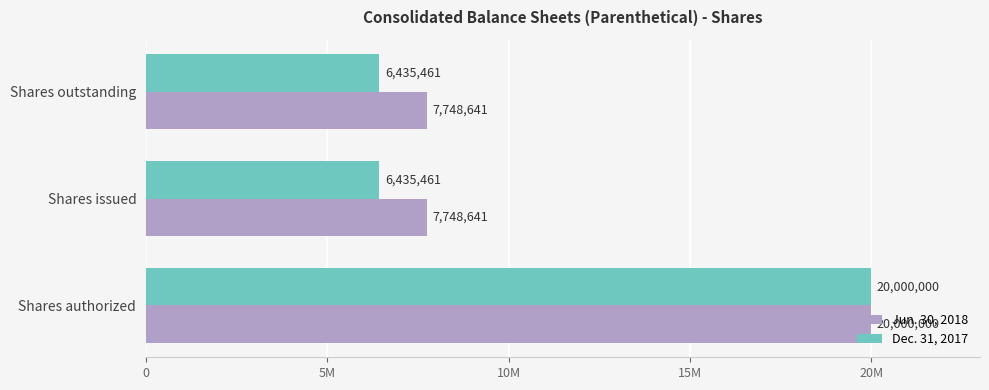

What are all the series names shown in the legend?

Jun. 30, 2018, Dec. 31, 2017